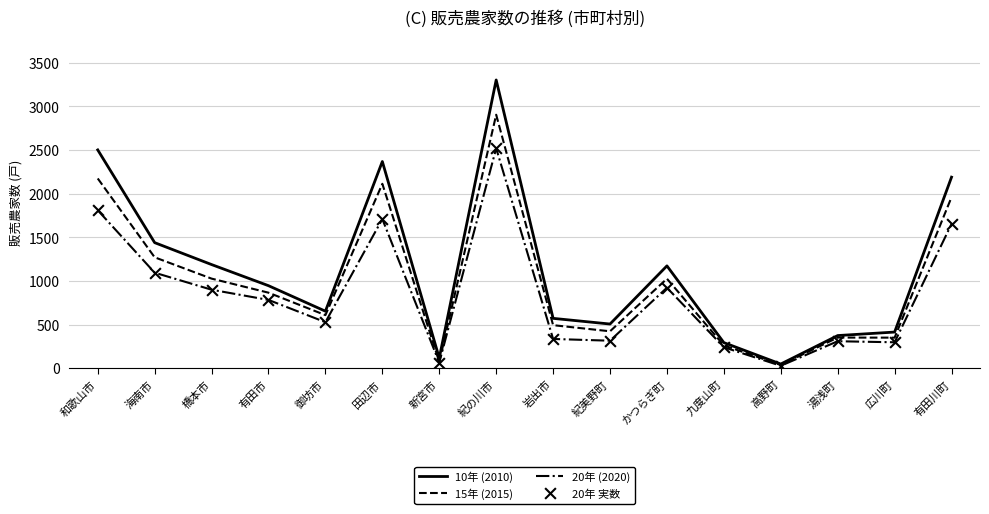

What is the spread (max minus min) of values at 紀の川市?

782